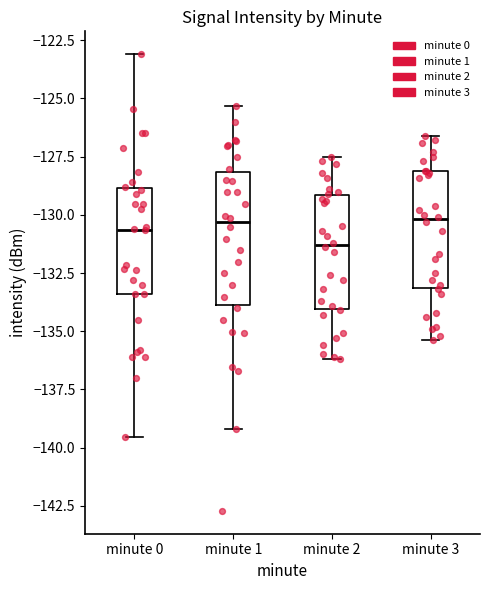

Reading left to right, read every box against the y-axis: the position of its median line, the range the box covers, and the ends of its whiskers. The values are not printed on the chart, so give them approximately, as read against the axis.

minute 0: median -130.5, box -133.5 to -129.0, whiskers -139.5 to -123.0
minute 1: median -130.5, box -134.0 to -128.0, whiskers -139.0 to -125.5
minute 2: median -131.5, box -134.0 to -129.0, whiskers -136.0 to -127.5
minute 3: median -130.0, box -133.0 to -128.0, whiskers -135.5 to -126.5